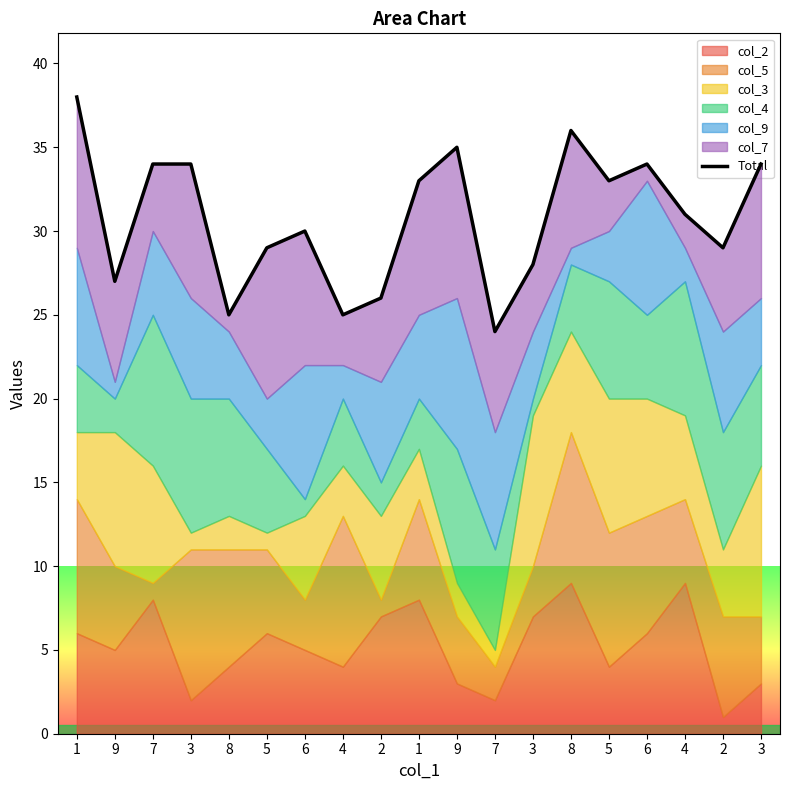

How many lines are shown in the chart?

1